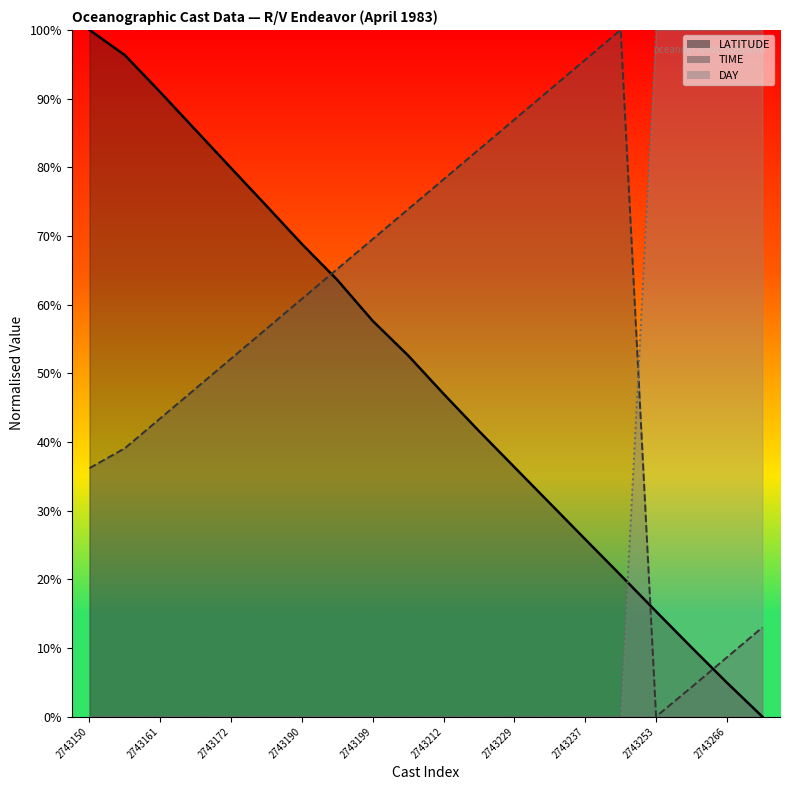

Which series has the largest range (max minus min)?

LATITUDE